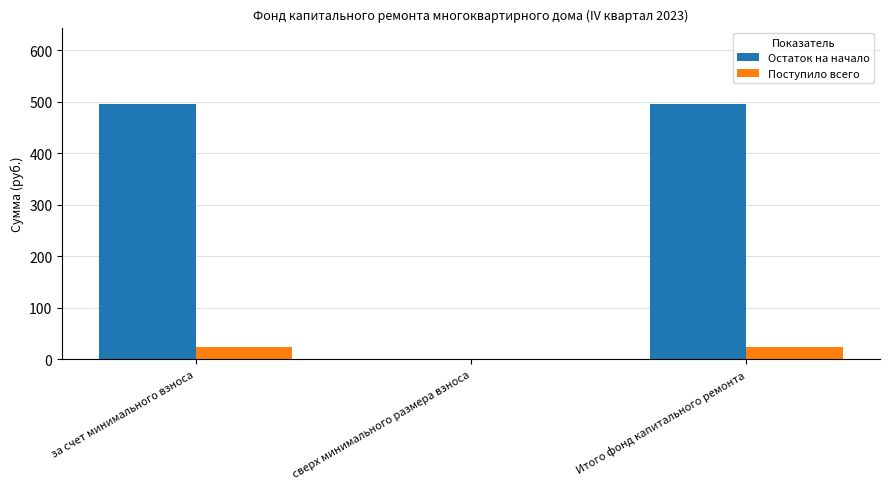

How many positive values does the Поступило всего series have?

2